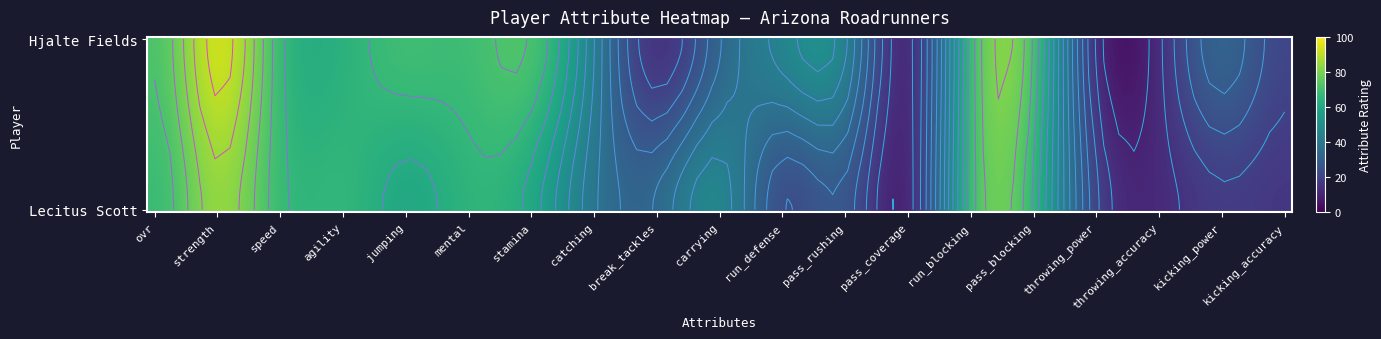

Between jumping and strength, which is larger?

strength